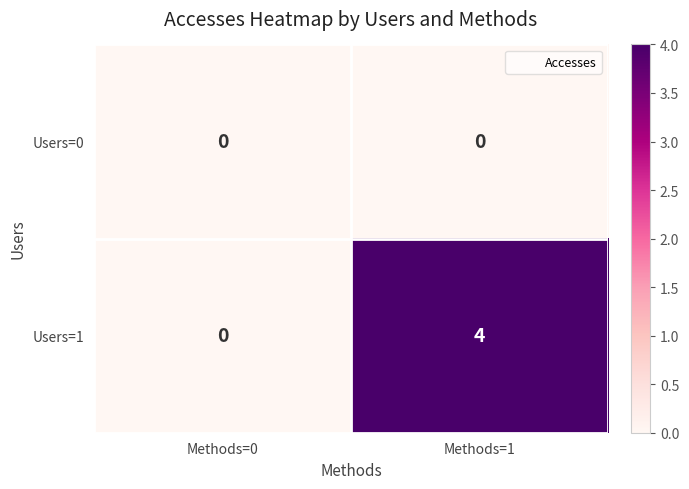

At which label does Users=1 reach its minimum?

Methods=0